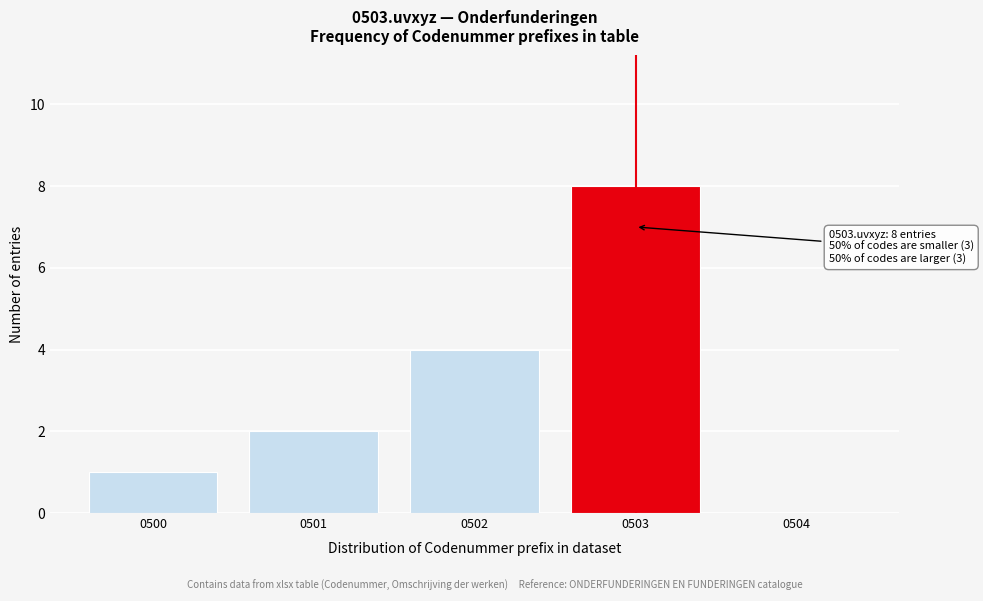

Reading left to right, extract all data points from this chart.

0500=1	0501=2	0502=4	0503=8	0504=0